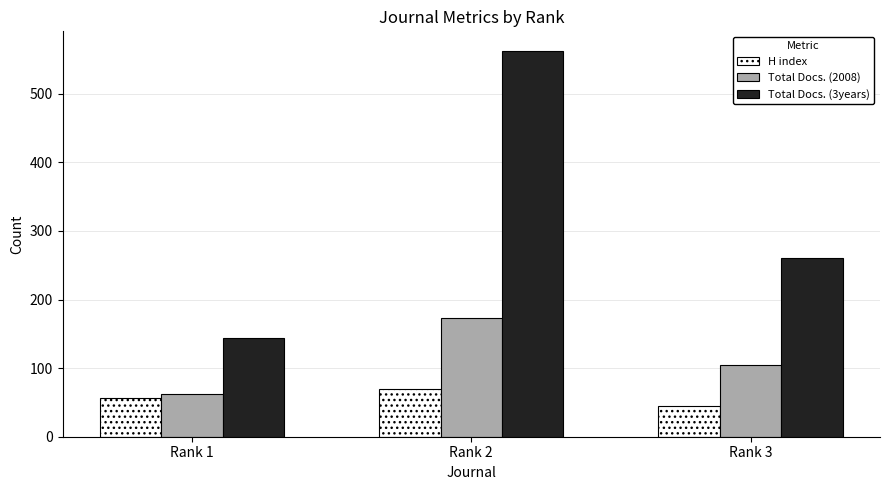

What is the difference between the maximum and minimum values in the H index series?

25